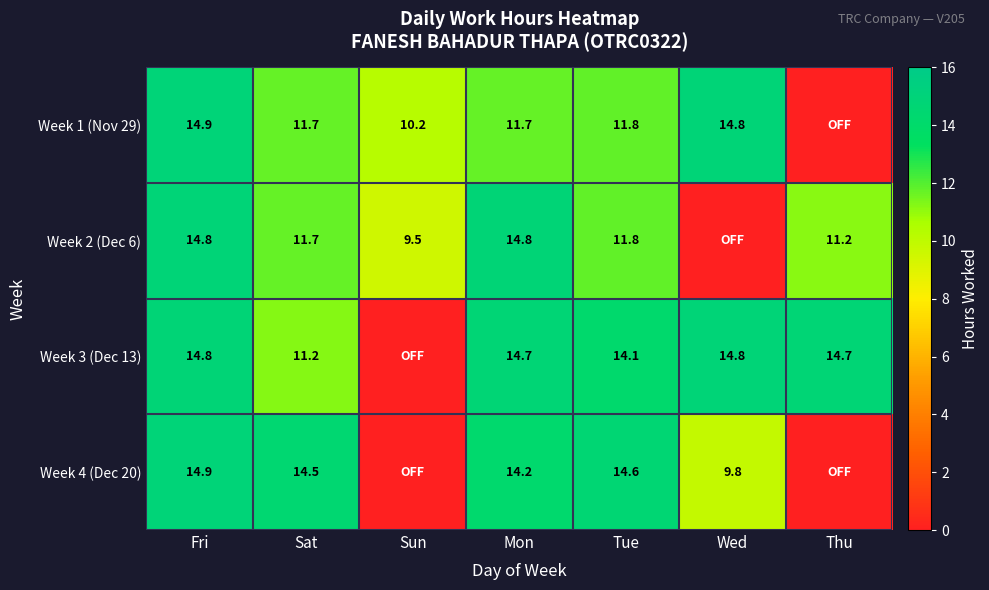

What is the sum of the Week 3 (Dec 13) values at Tue and Mon?

28.8